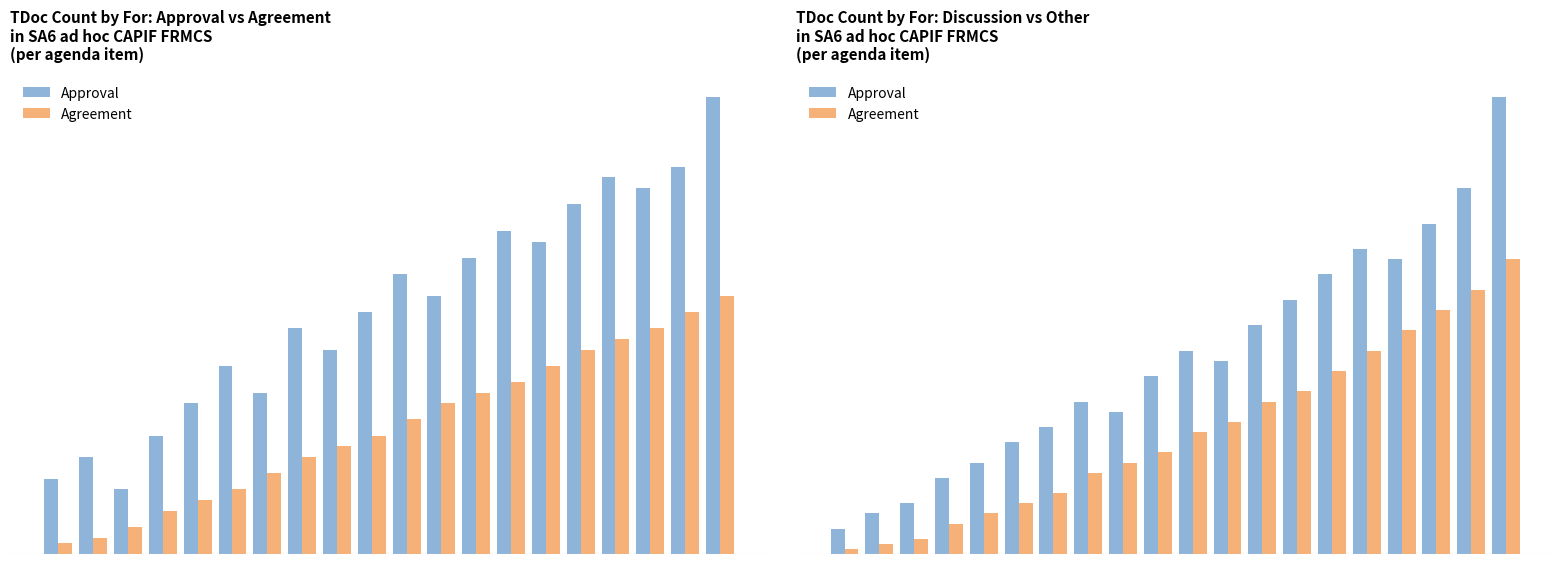

Is it true that Approval equals 34 at 5?

False